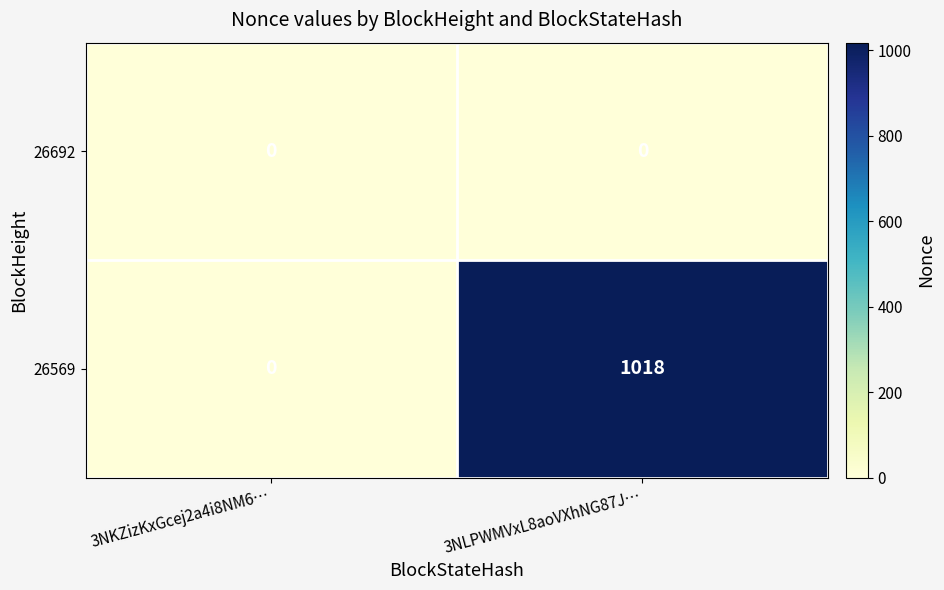

Which series has the largest range (max minus min)?

26569